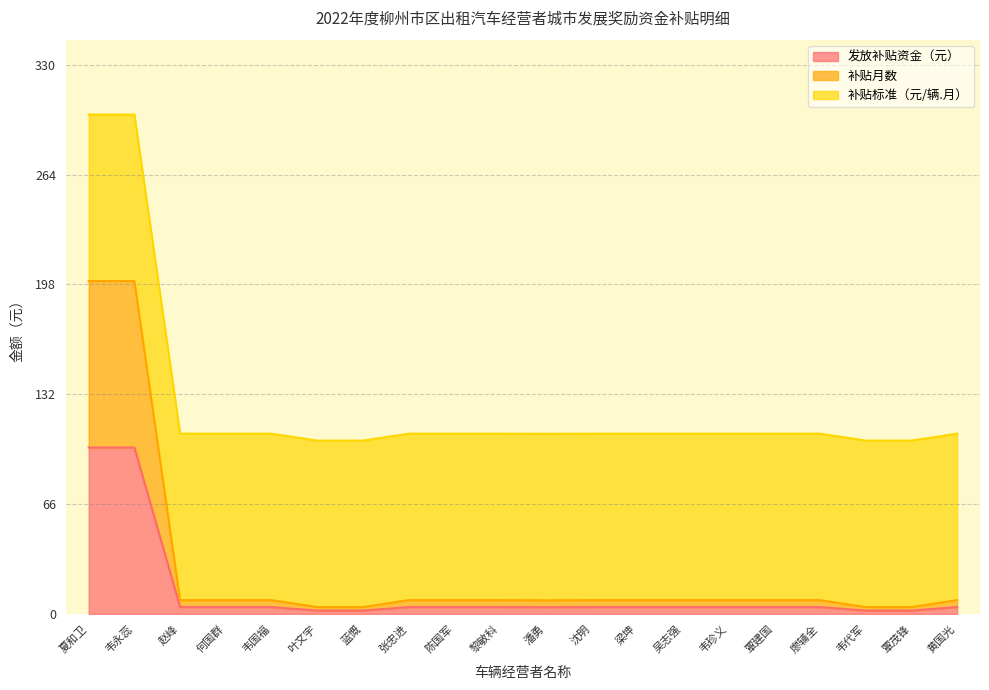

Which series has the largest range (max minus min)?

补贴月数